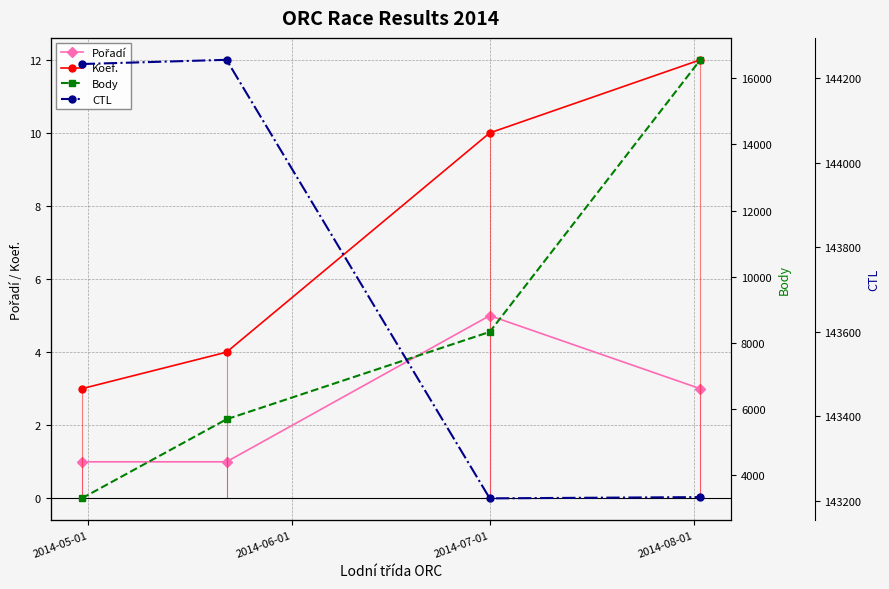

True or false: Koef. has more than 2 points higher than both neighbors.

False